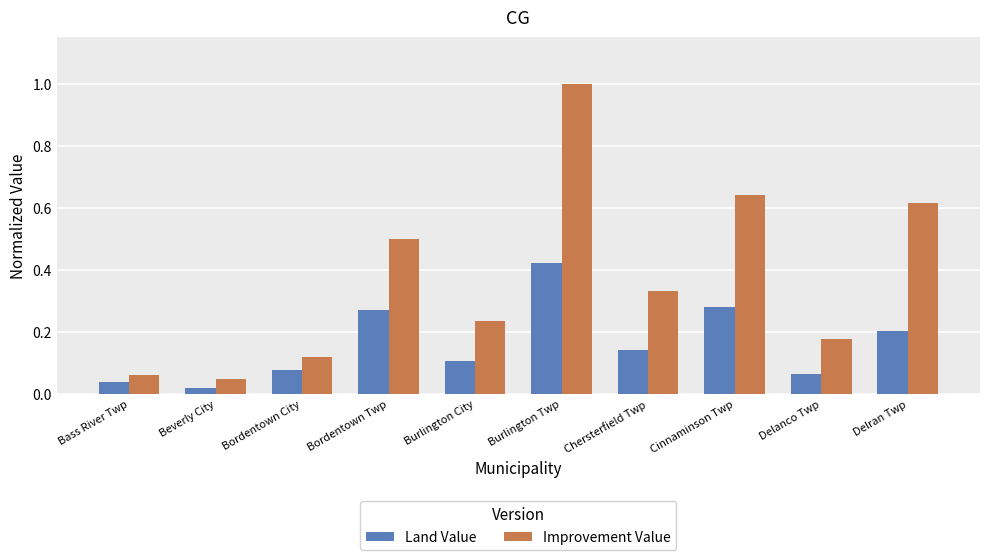

Rank the categories by Land Value value from lowest to highest.

Beverly City, Bass River Twp, Delanco Twp, Bordentown City, Burlington City, Chersterfield Twp, Delran Twp, Bordentown Twp, Cinnaminson Twp, Burlington Twp